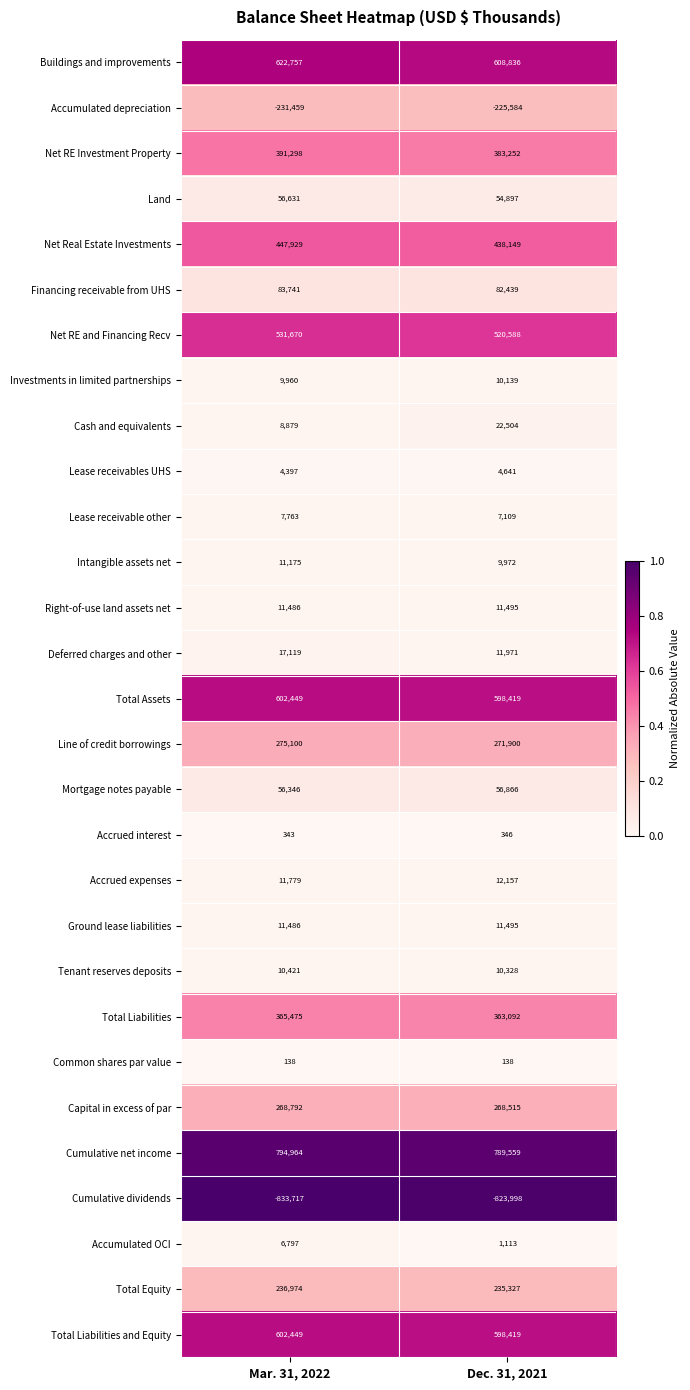

What is the difference between the highest and lowest values at Dec. 31, 2021?

1613557